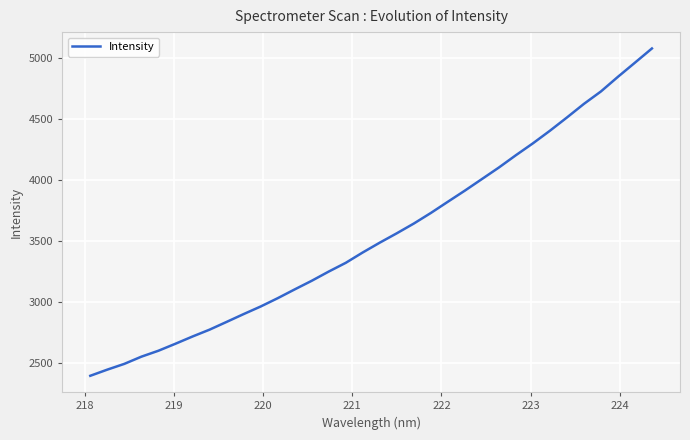

What is the minimum value shown in the chart?

2394.4